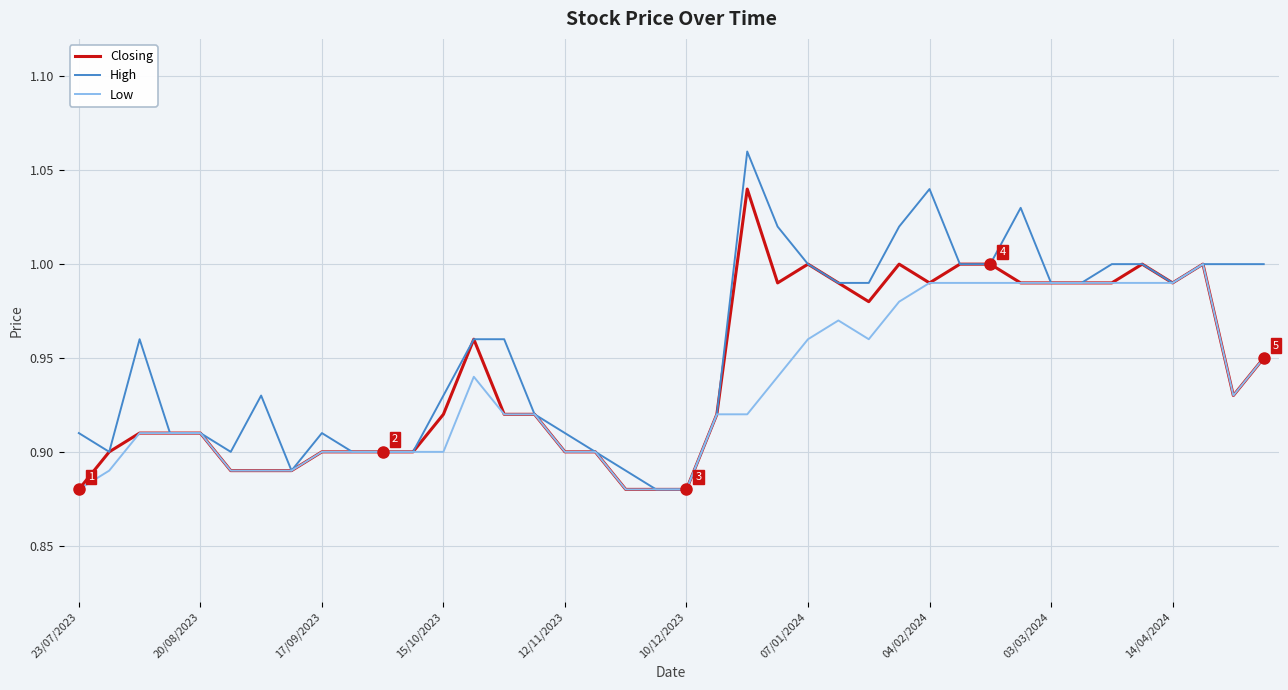

Which series has the largest total across all categories?

High